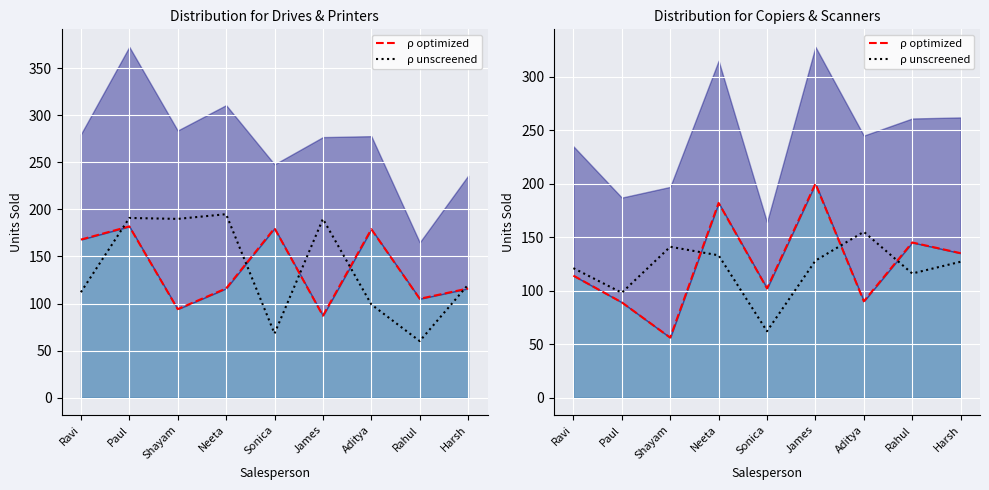

How many interior local peaks does the Scanners unscreened series have?

2